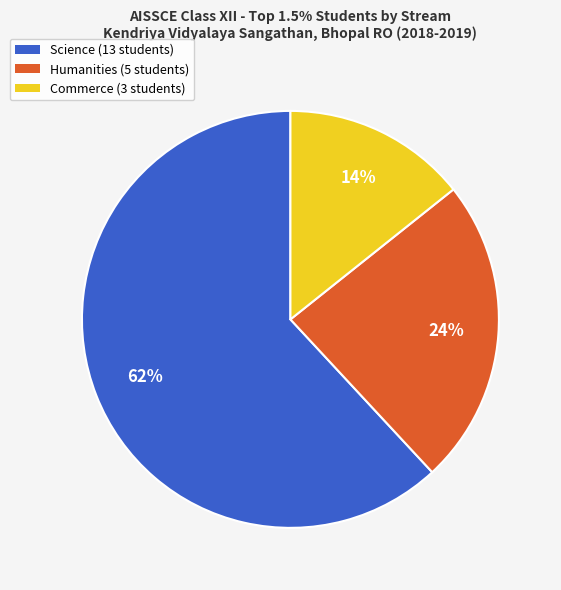

Rank the categories by value from highest to lowest.

Science, Humanities, Commerce